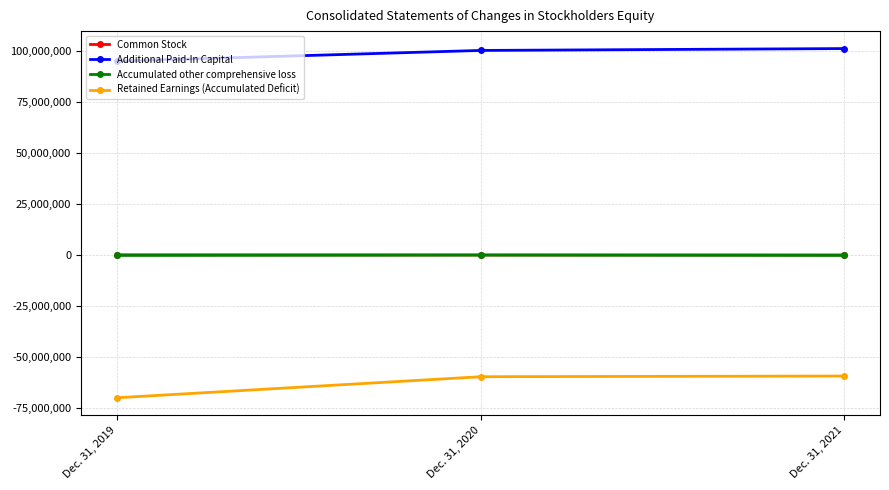

How many lines are shown in the chart?

4